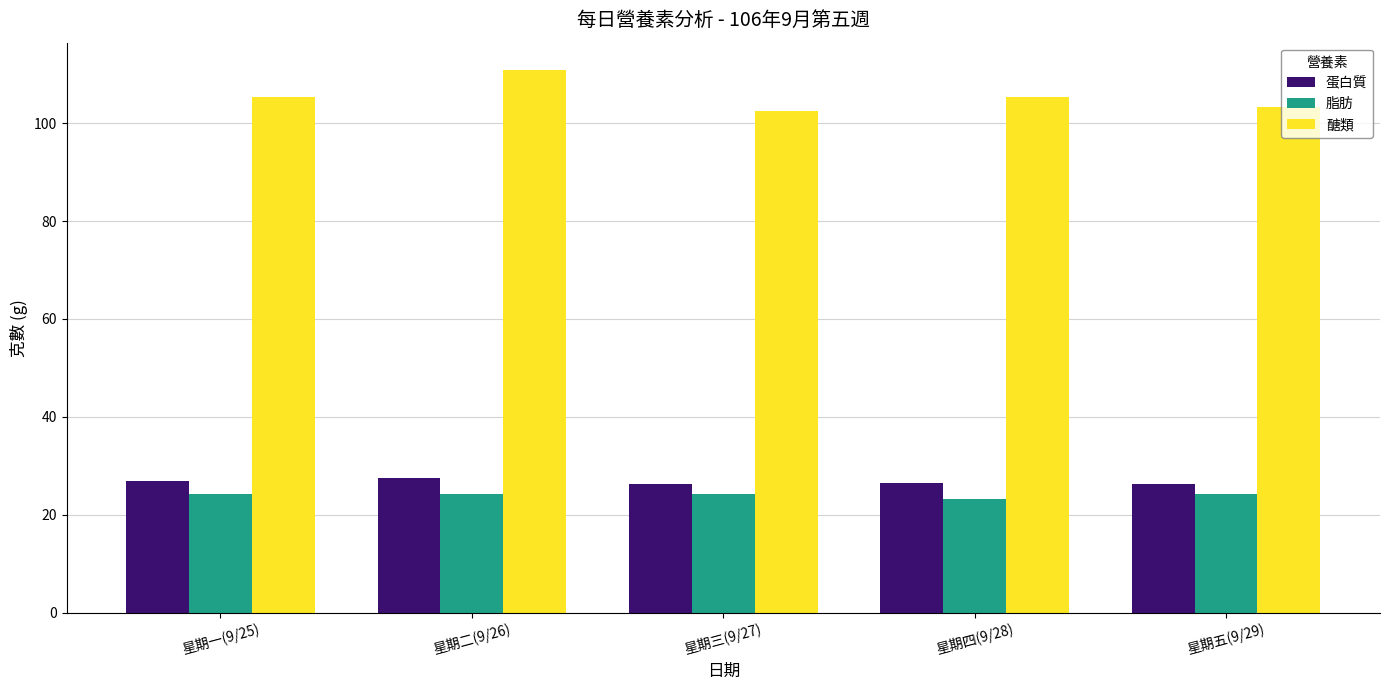

At which label is 脂肪 closest to 23?

星期四(9/28)